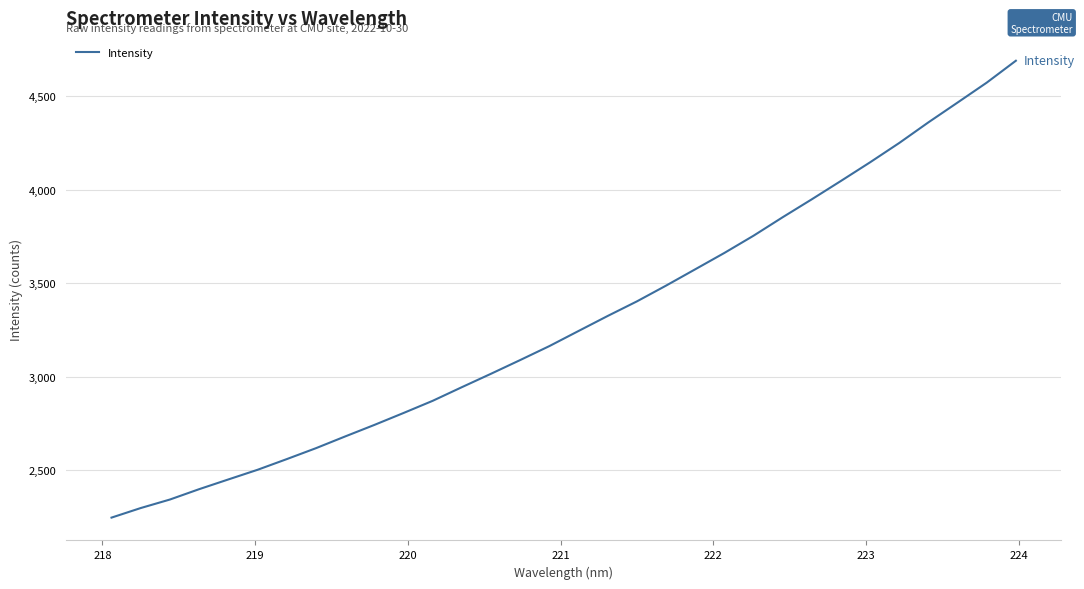

What is the difference between the maximum and minimum values?

2443.2